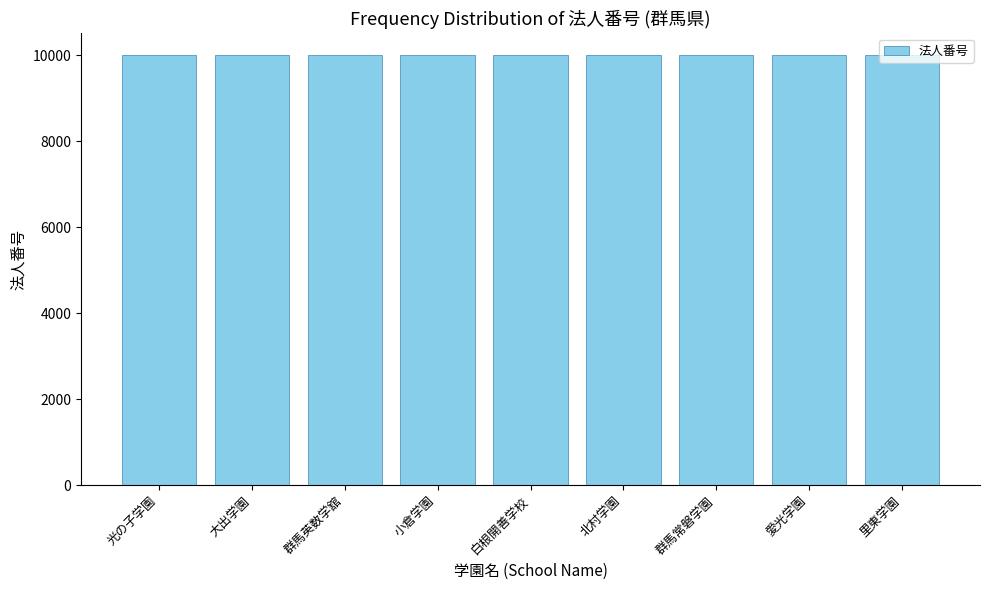

What is the label of the 1st bar from the left?

光の子学園